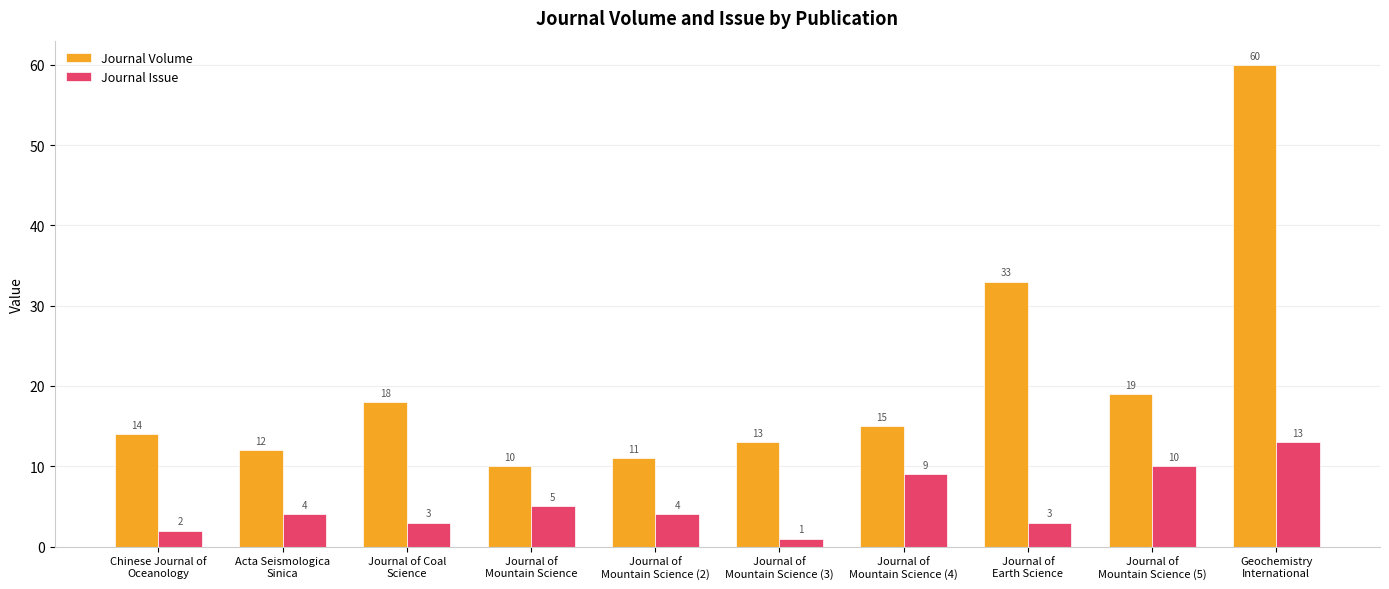

Which series changed the most between Chinese Journal of
Oceanology and Journal of
Mountain Science?

Journal Volume